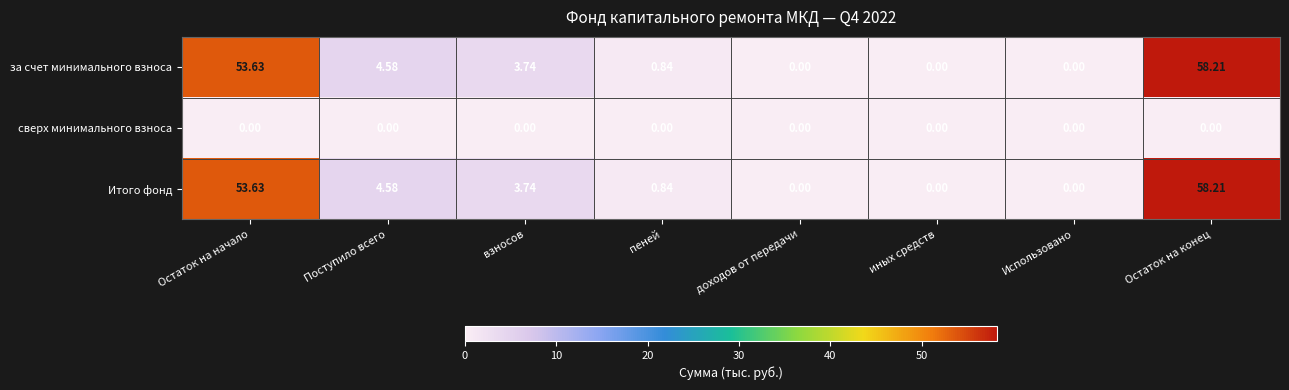

At which category does the chart reach its peak across all series?

Остаток на конец